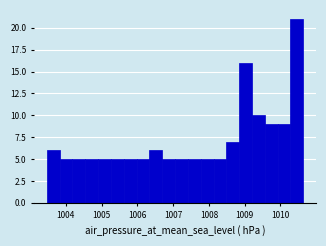

Around what value on the x-axis is the tallest bar? Give the approximate position of its centre, as read against the axis.

1010.5